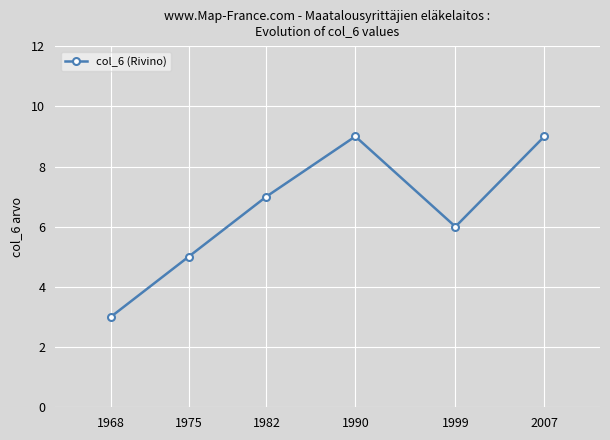

Reading left to right, list all the values displayed in this chart.

1968=3	1975=5	1982=7	1990=9	1999=6	2007=9